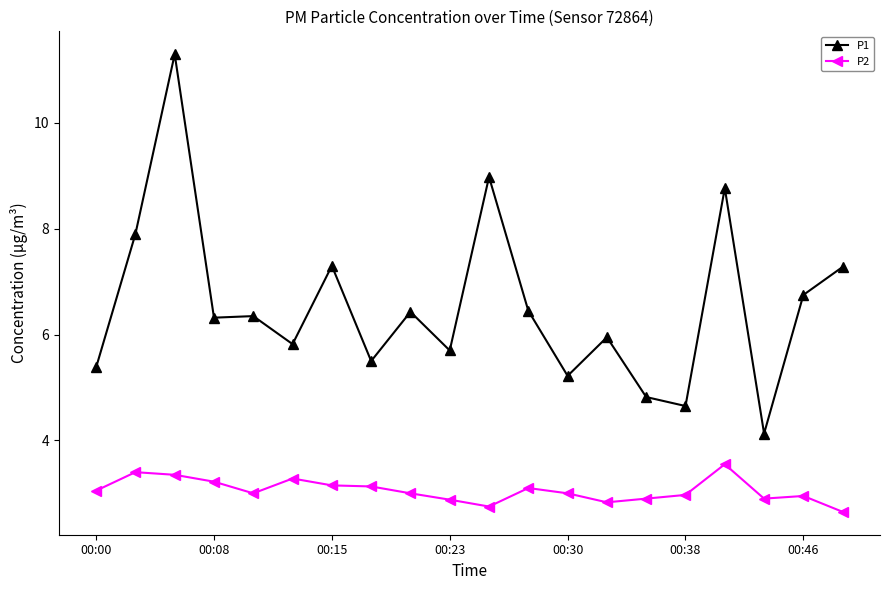

List the series in order of their peak value, lowest first.

P2, P1